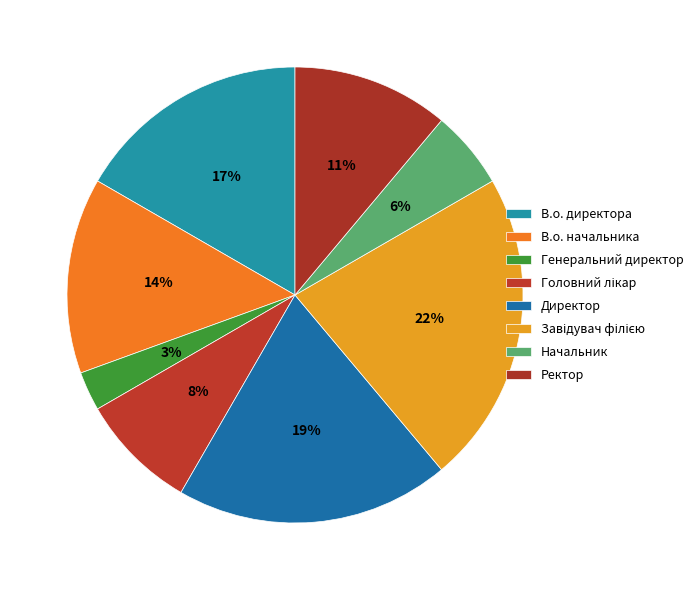

How many slices are in this pie chart?

8